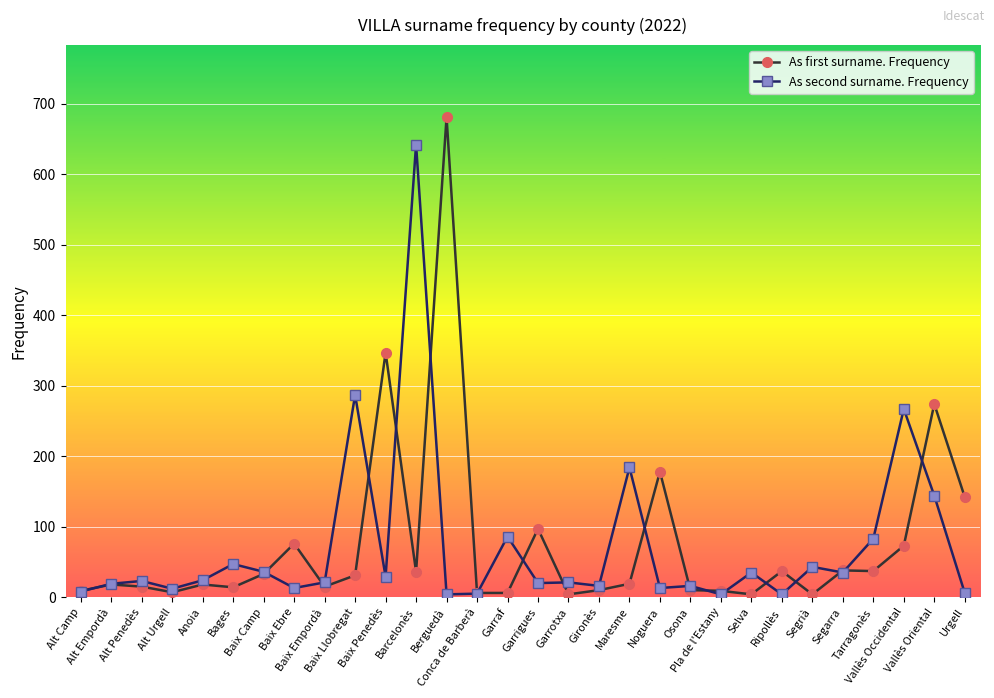

Where is the first local minimum for As second surname. Frequency?

Alt Urgell